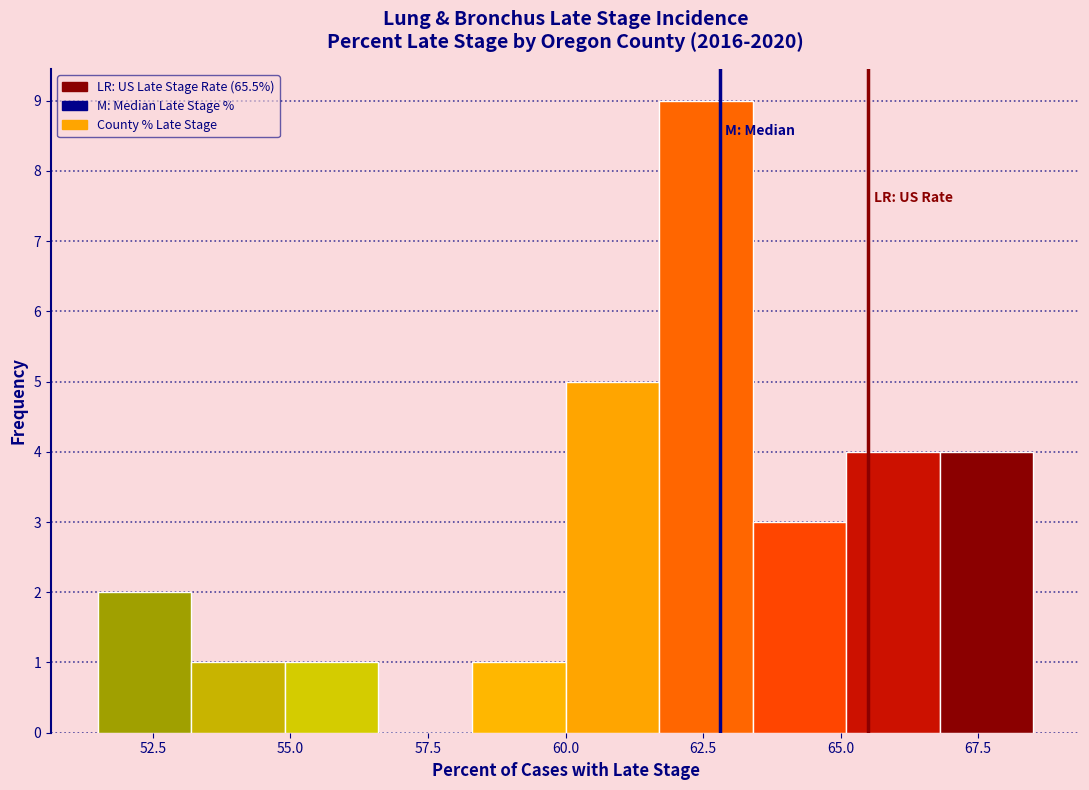

Around what value on the x-axis is the tallest bar? Give the approximate position of its centre, as read against the axis.

62.5